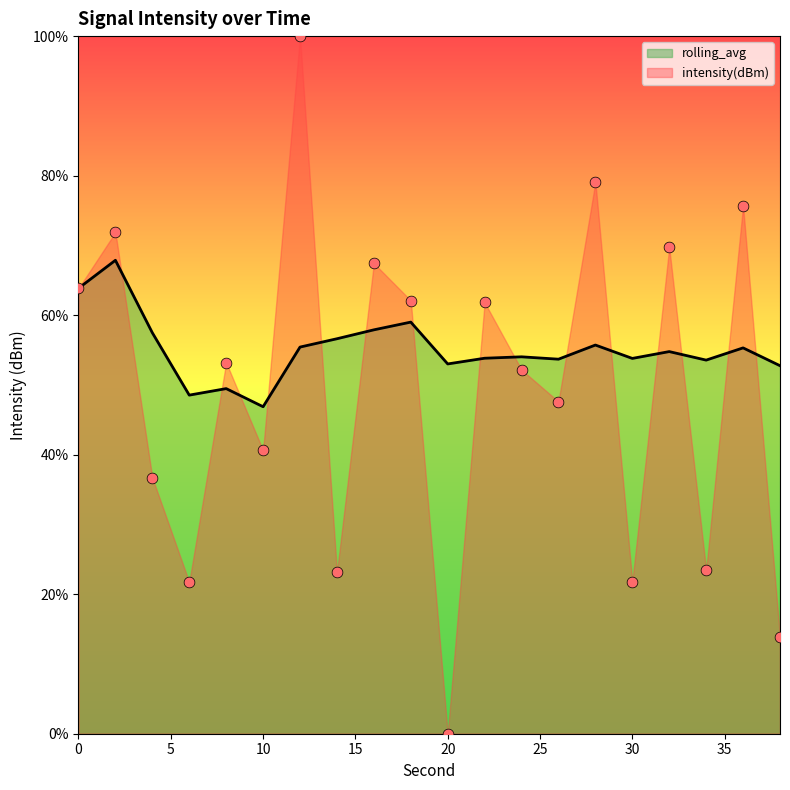

Which series reaches the maximum Y coordinate?

intensity(dBm)